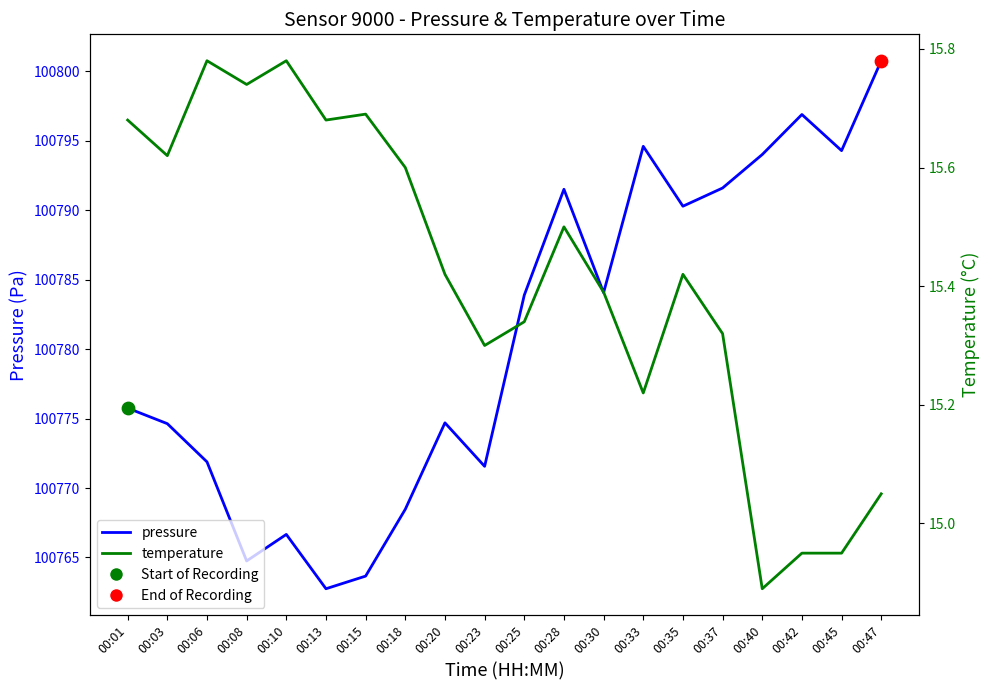

Which series has the largest Y range (max minus min)?

pressure